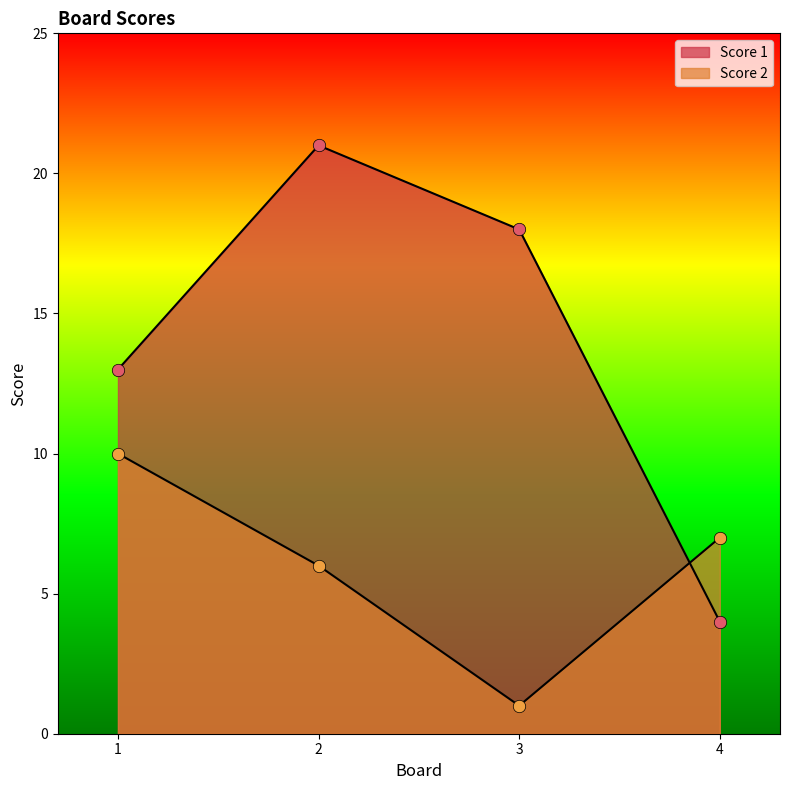

Which series has the largest Y range (max minus min)?

Score 1